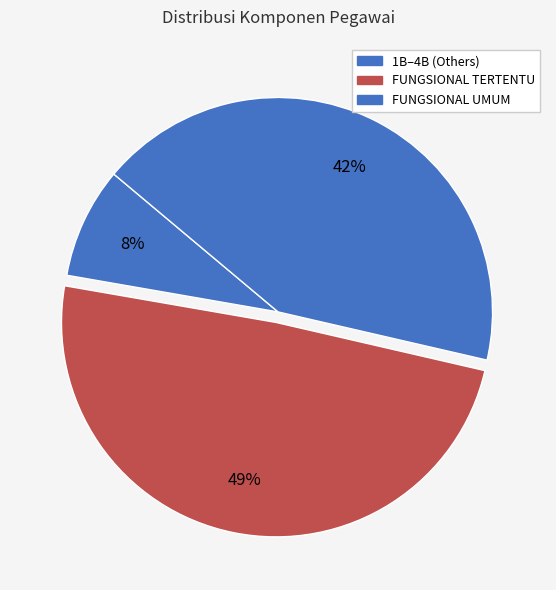

How many segments does this pie chart have?

3